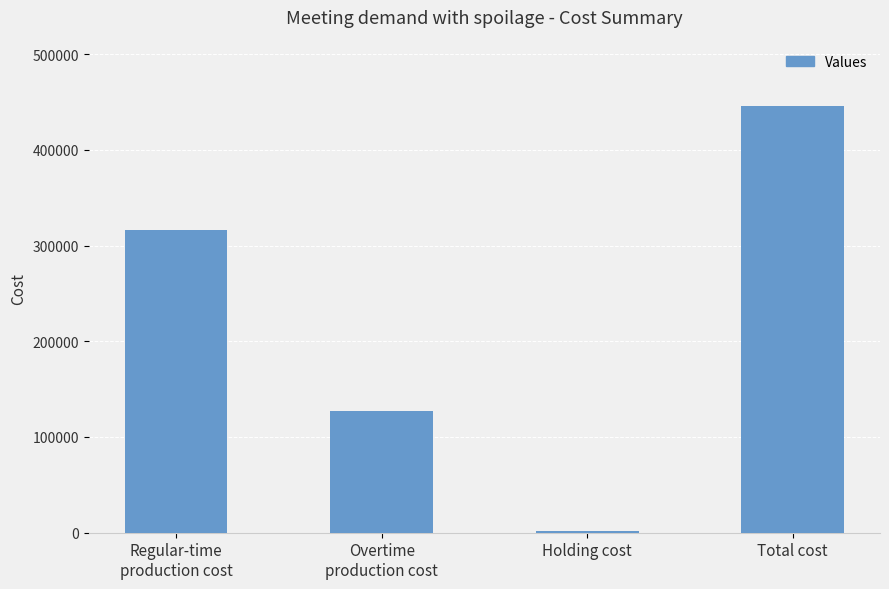

What is the sum of the values at Overtime
production cost and Total cost?

572560